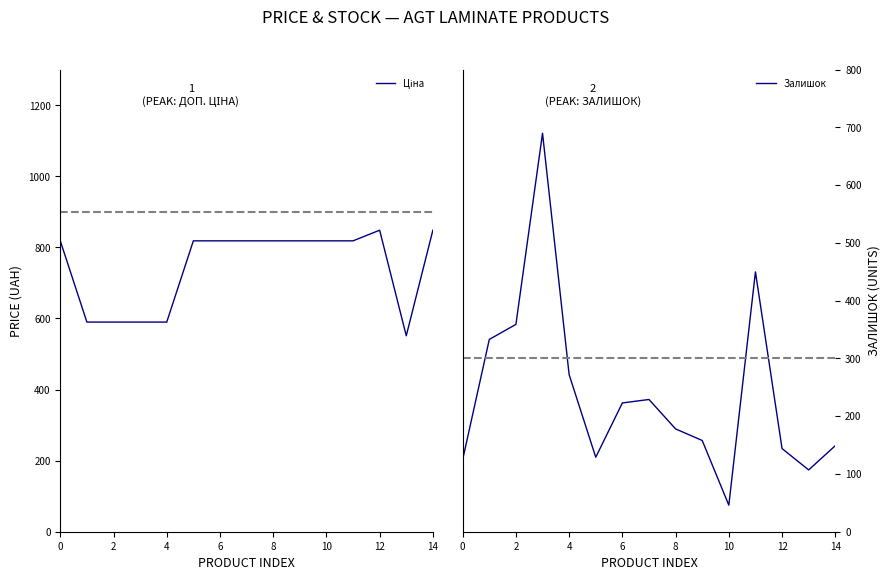

Does the chart have visible grid lines?

No